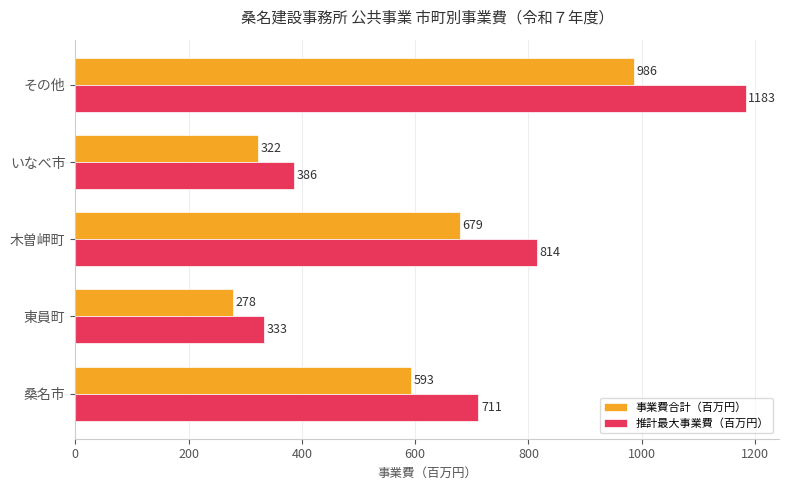

Which series has the largest total across all categories?

推計最大事業費（百万円）